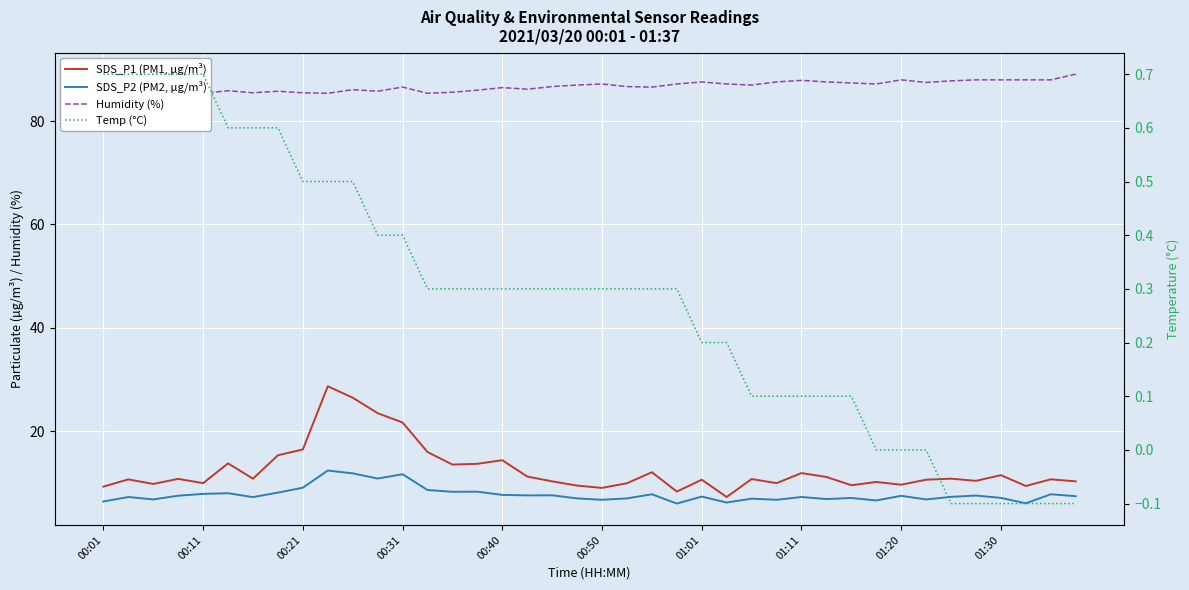

What is the difference between the maximum and minimum values in the SDS_P2 (PM2, µg/m³) series?

6.4